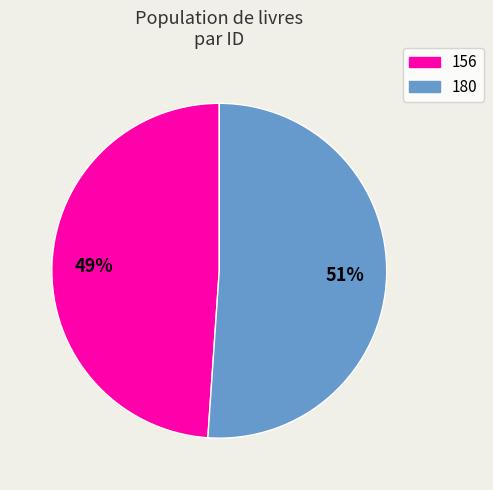

Which category accounts for the majority?

180